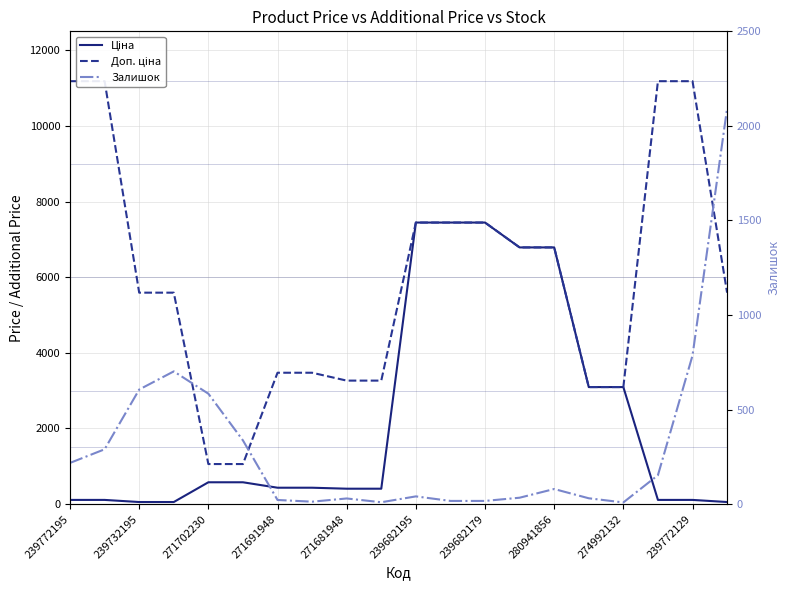

Which series has the largest range (max minus min)?

Доп. ціна